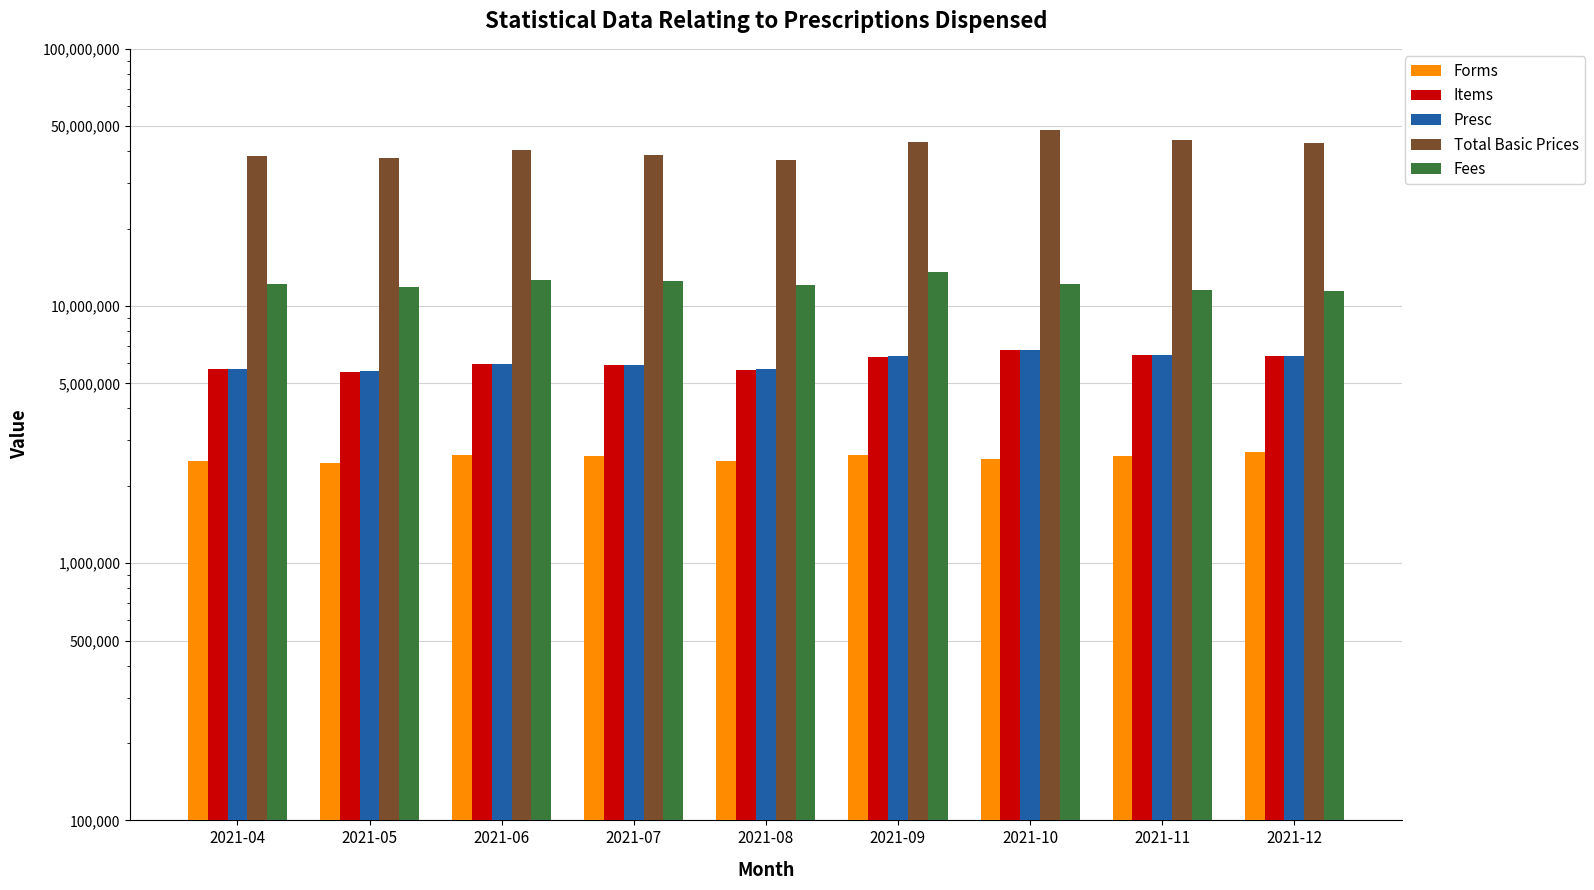

What are all the series names shown in the legend?

Forms, Items, Presc, Total Basic Prices, Fees